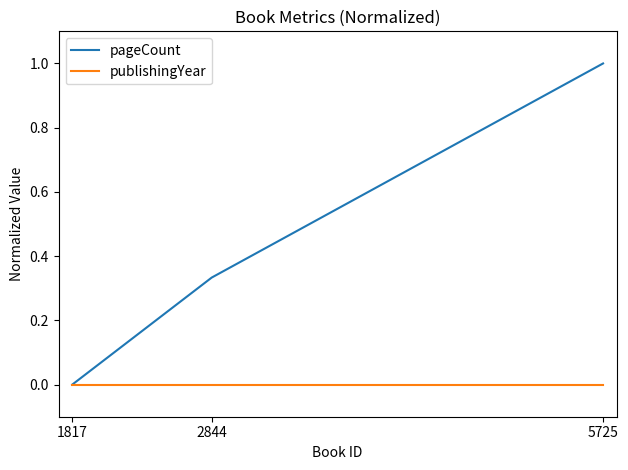

Does the chart have visible grid lines?

No